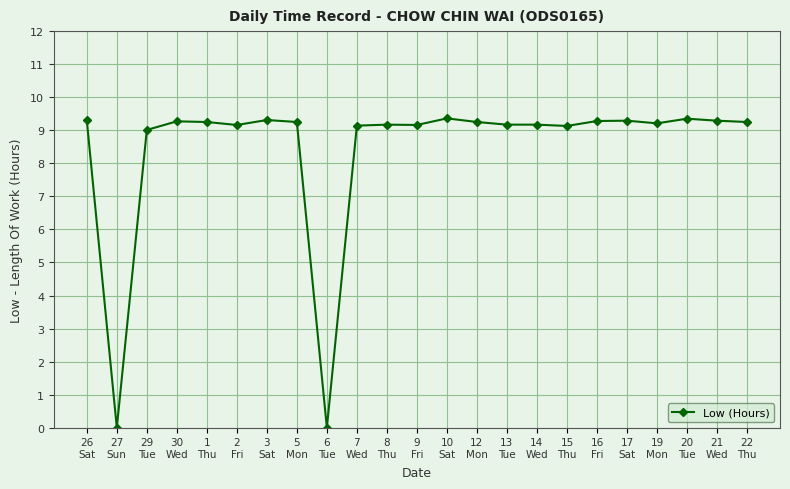

What is the maximum value shown in the chart?

9.4